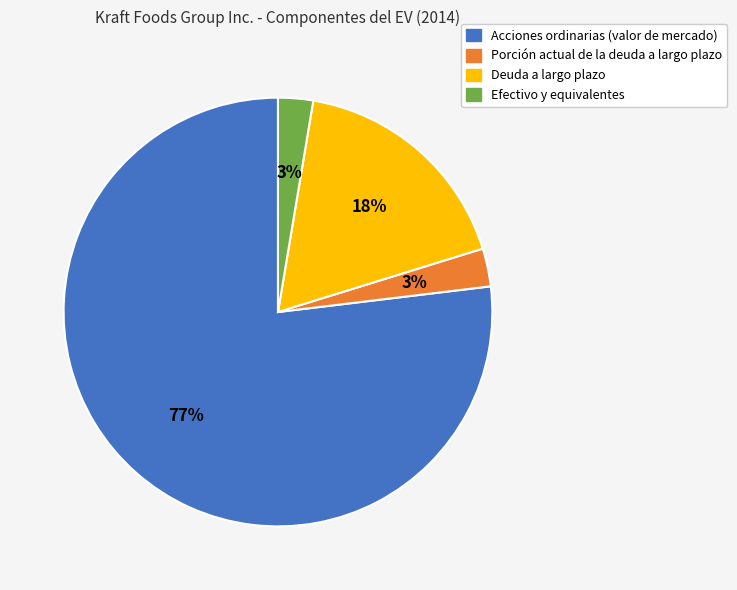

Is Deuda a largo plazo the majority of the pie?

No